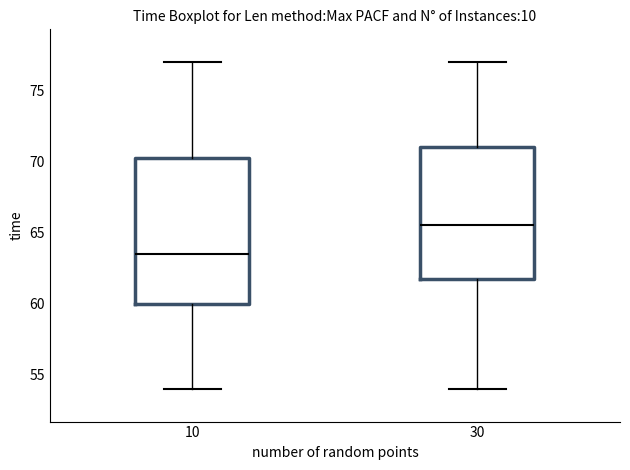

Reading left to right, read every box against the y-axis: the position of its median line, the range the box covers, and the ends of its whiskers. The values are not printed on the chart, so give them approximately, as read against the axis.

10: median 63.5, box 60.0 to 70.5, whiskers 54.0 to 77.0
30: median 65.5, box 62.0 to 71.0, whiskers 54.0 to 77.0